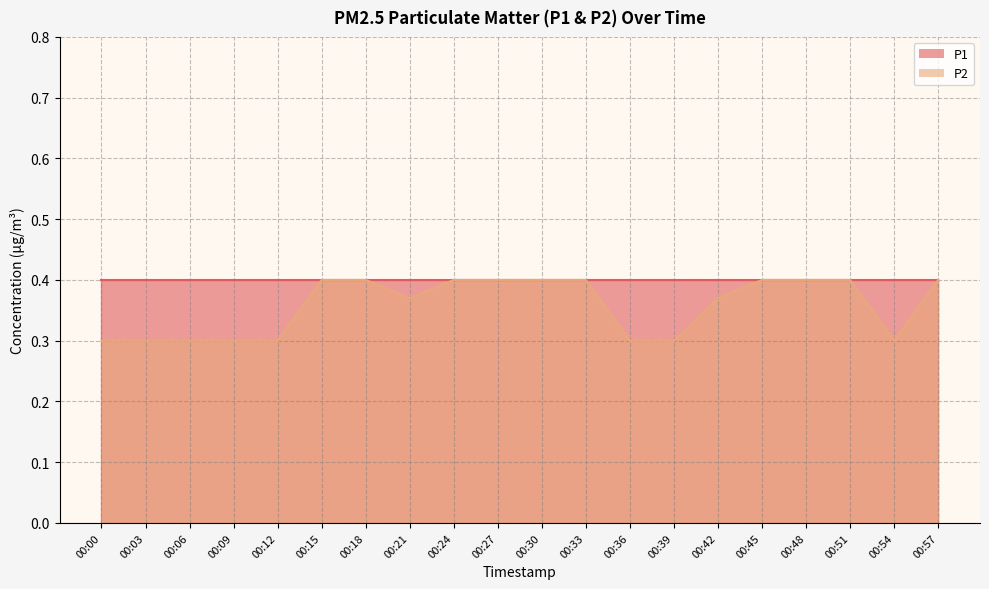

What is the approximate value at 00:00?

0.3